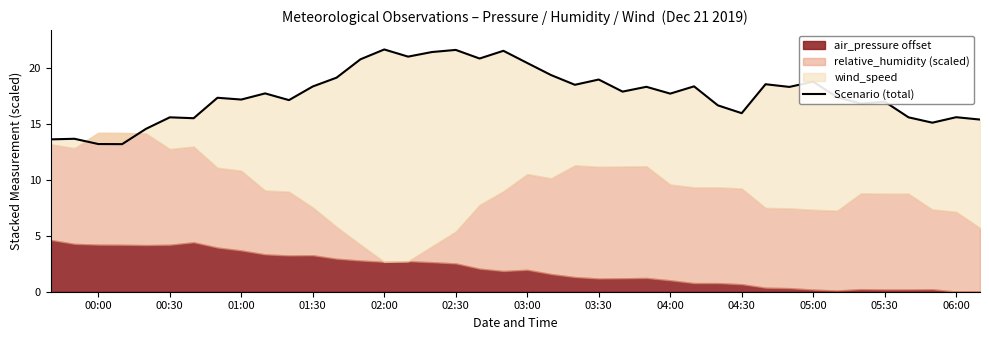

True or false: the data has more than 2 interior local peaks.

True